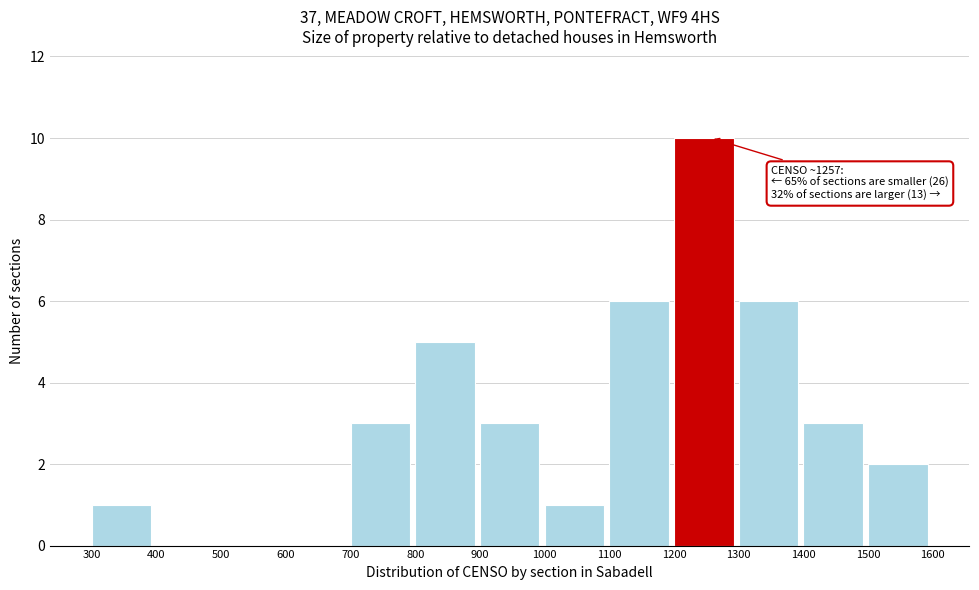

Over which range of the x-axis is the bar tallest?

1200 to 1300